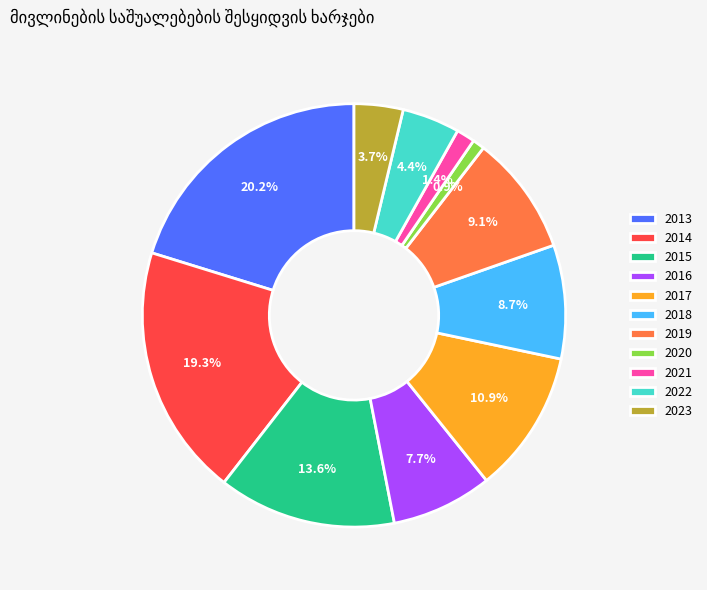

What percentage is NOT represented by 2022?

95.6%